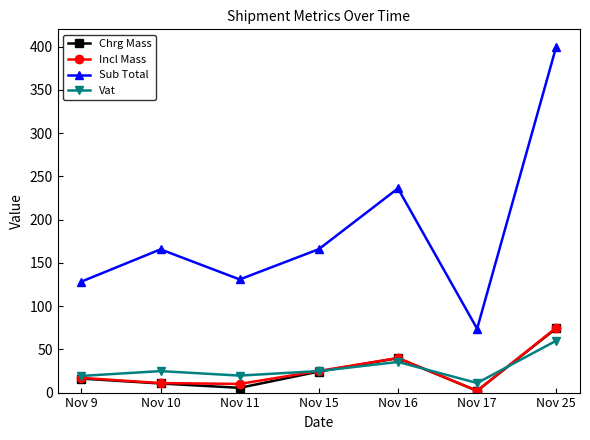

Where is Chrg Mass nearest to the value 38?

Nov 16